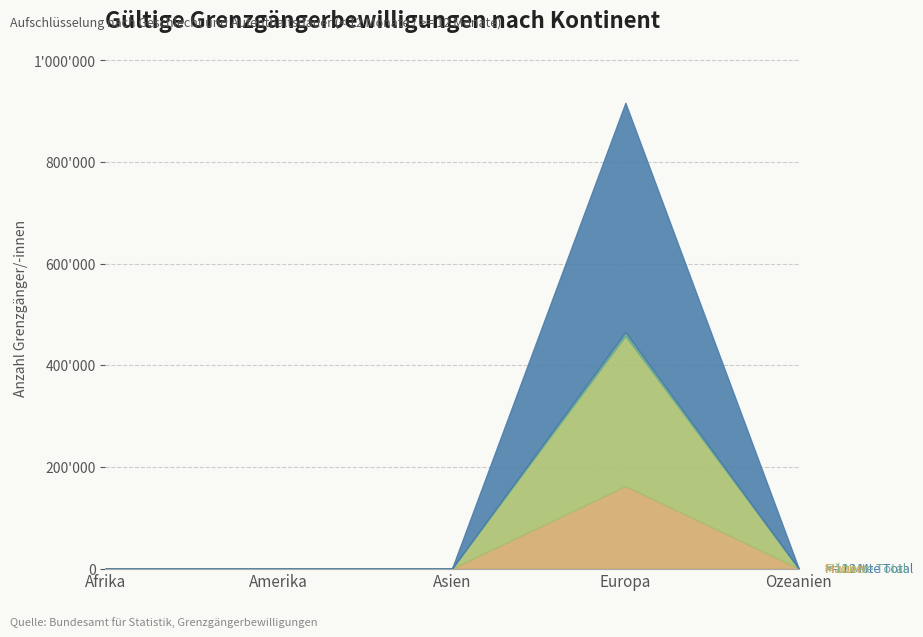

What is the label of the 1st point from the left?

Afrika